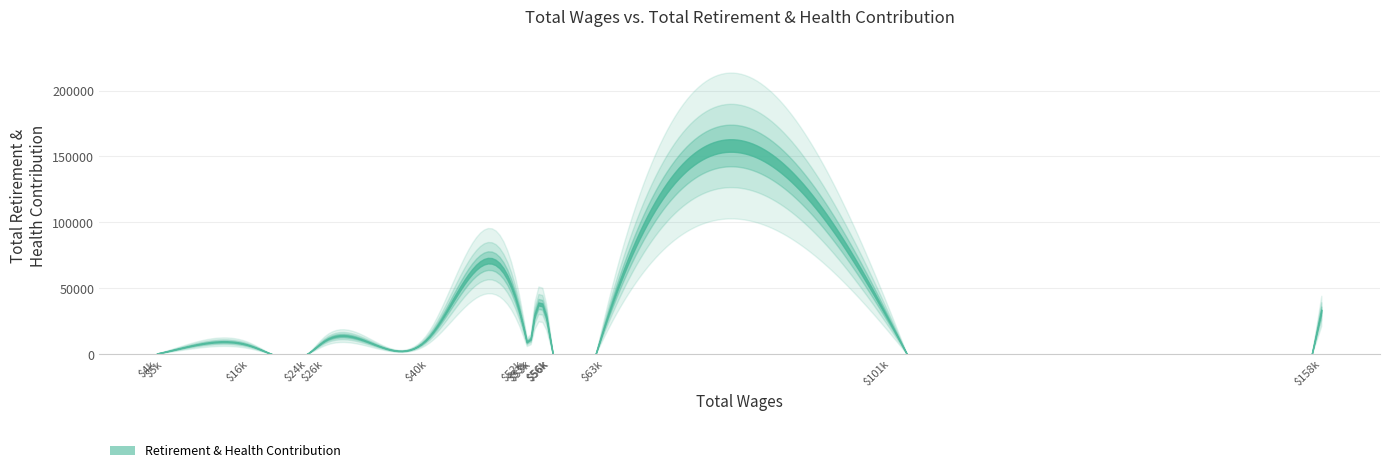

Is the value of retirement_health at 9 greater than the value of total_wages at total_wages?

No